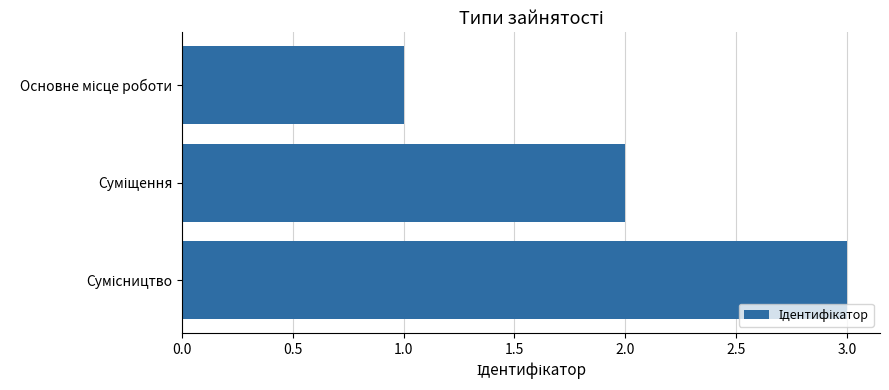

What is the smallest value displayed?

1